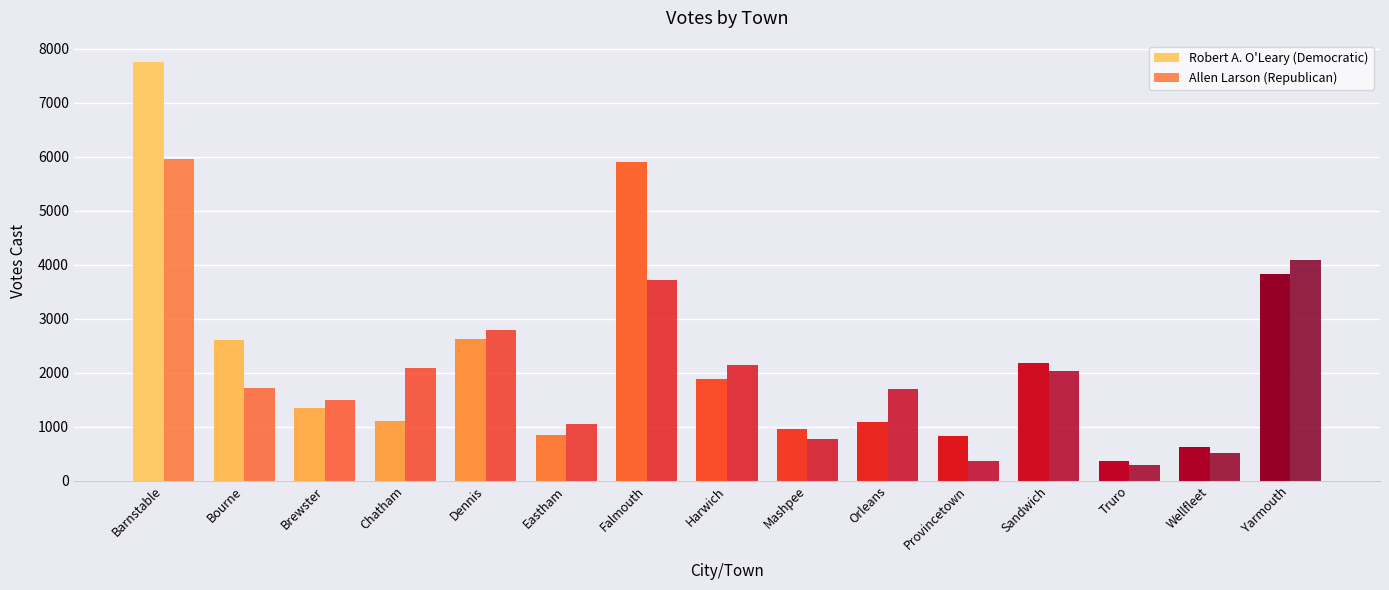

What position from the left is Truro?

13